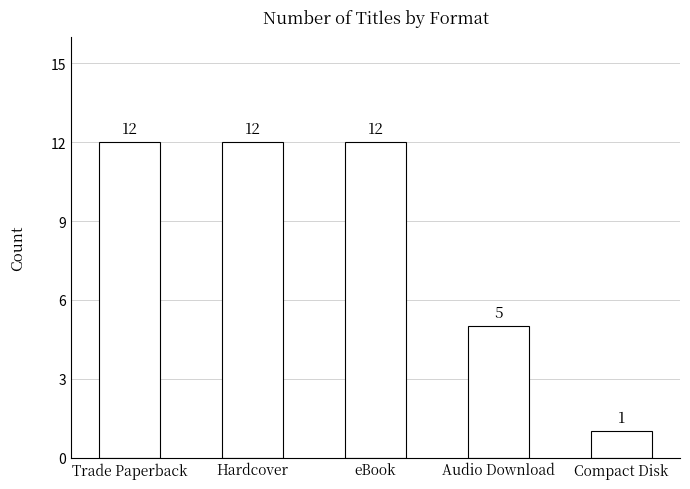

Reading left to right, transcribe all the data shown in this chart.

Trade Paperback=12	Hardcover=12	eBook=12	Audio Download=5	Compact Disk=1